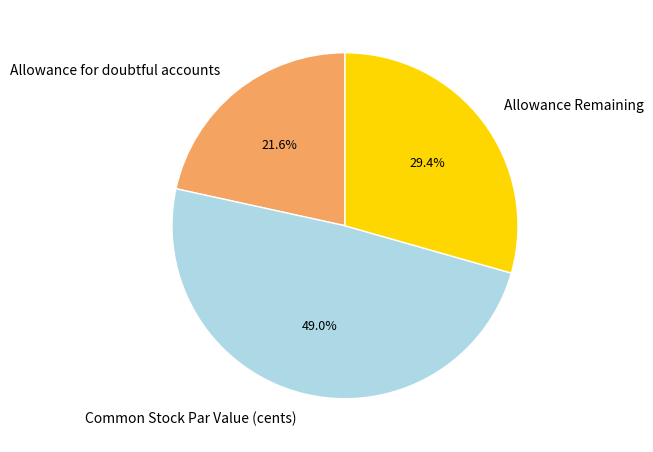

Which slice is the smallest?

Allowance for doubtful accounts